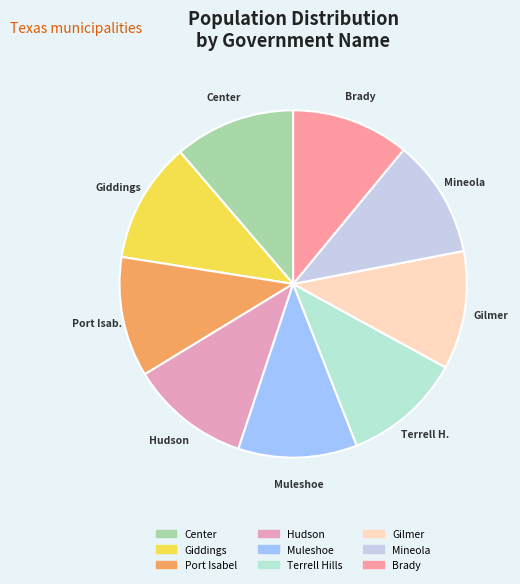

How many slices are in this pie chart?

9